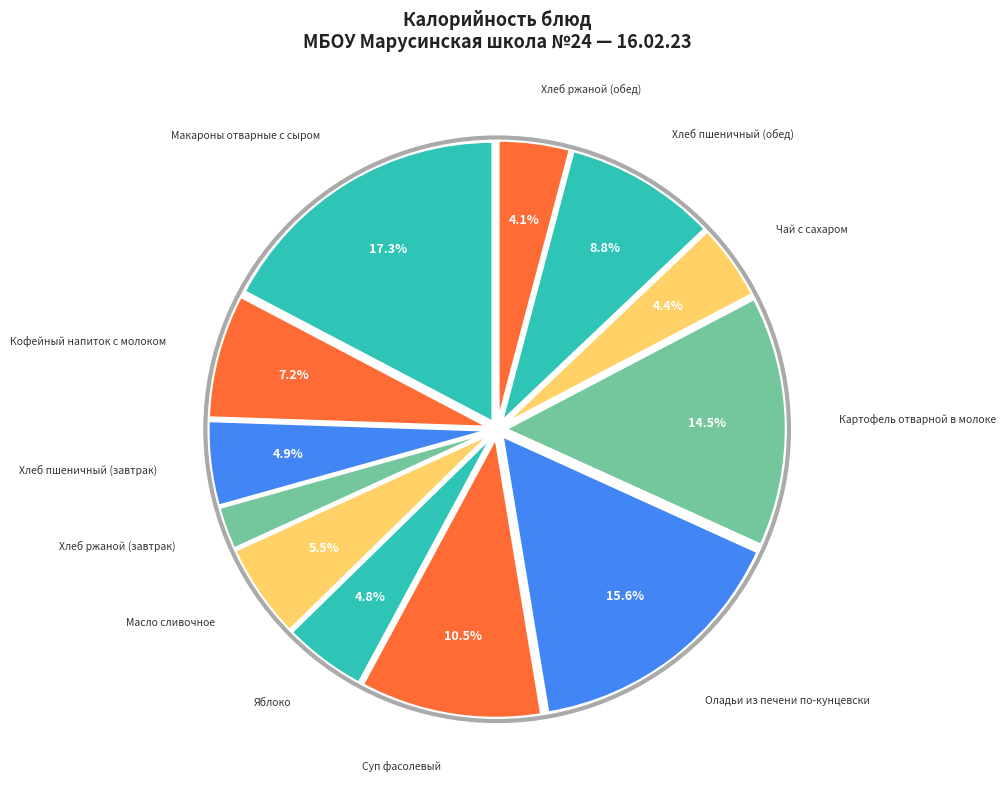

What is the total percentage of Хлеб пшеничный (завтрак) and Суп фасолевый?

15.4%